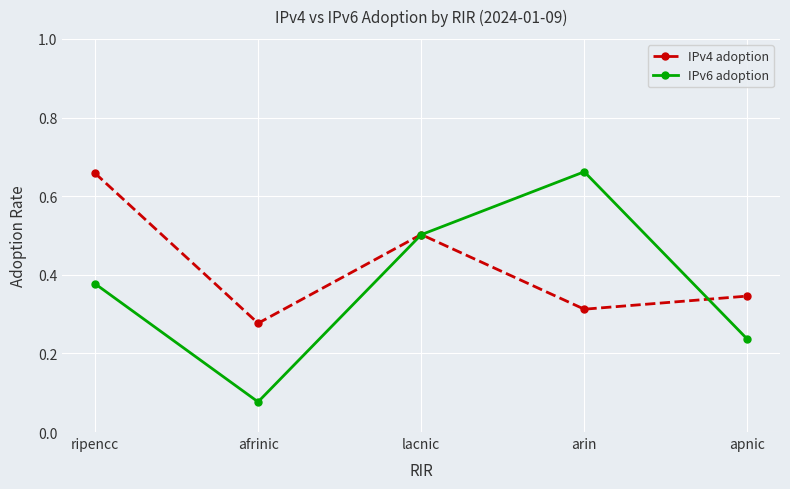

Which category has the lowest value across all series?

afrinic